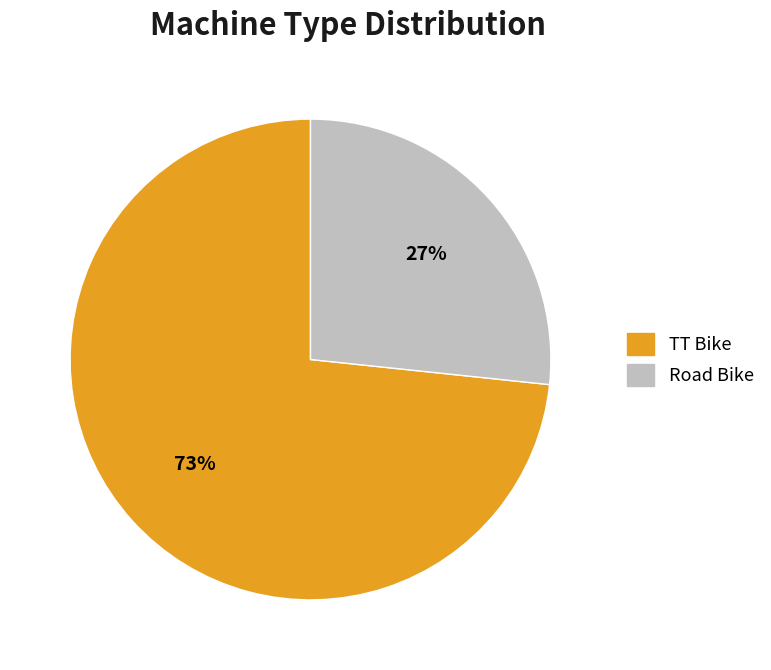

Does Road Bike represent more than half of the total?

No